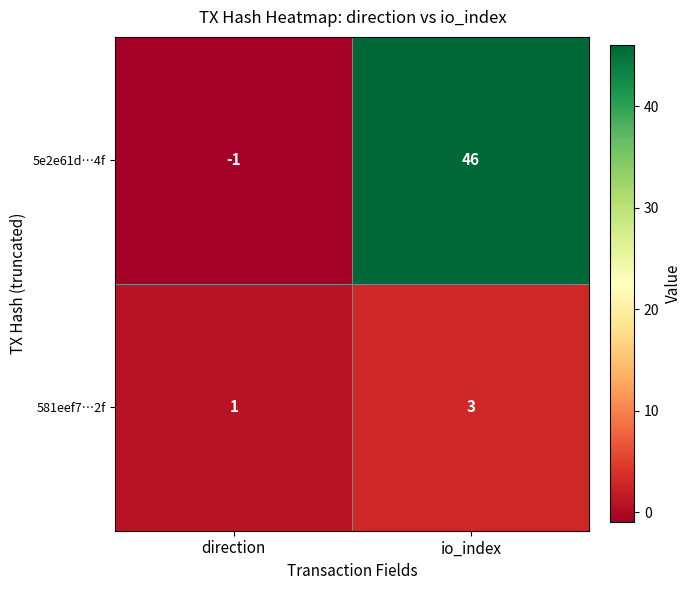

What is the minimum value shown in the chart?

-1